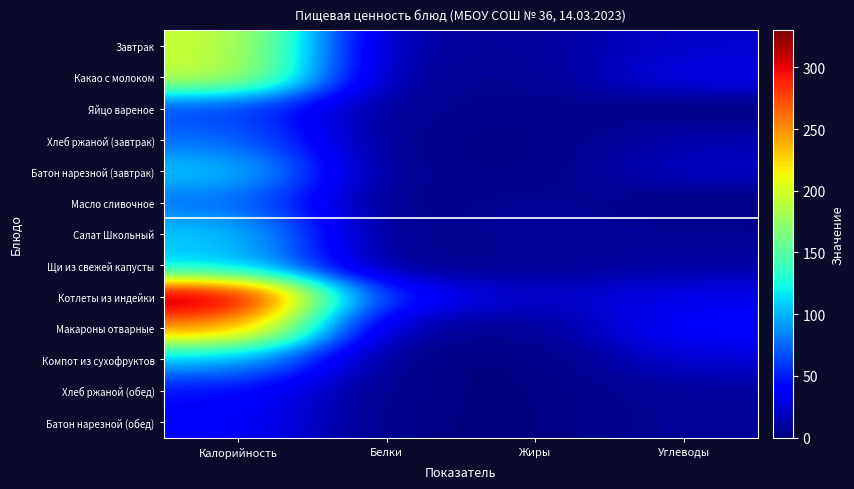

Reading right to left, list all the values displayed in this chart.

Завтрак: Углеводы=22.9	Жиры=8.5	Белки=7.4	Калорийность=197.0
Какао с молоком: Углеводы=32.7	Жиры=5.0	Белки=4.8	Калорийность=195.7
Яйцо вареное: Углеводы=0.3	Жиры=4.6	Белки=5.1	Калорийность=62.8
Хлеб ржаной (завтрак): Углеводы=15.0	Жиры=0.5	Белки=3.0	Калорийность=78.3
Батон нарезной (завтрак): Углеводы=21.1	Жиры=1.1	Белки=3.1	Калорийность=107.4
Масло сливочное: Углеводы=0.1	Жиры=8.6	Белки=0.1	Калорийность=79.2
Салат Школьный: Углеводы=6.7	Жиры=8.4	Белки=1.4	Калорийность=108.3
Щи из свежей капусты: Углеводы=10.6	Жиры=6.3	Белки=2.1	Калорийность=107.8
Котлеты из индейки: Углеводы=32.7	Жиры=20.1	Белки=44.9	Калорийность=330.0
Макароны отварные: Углеводы=41.9	Жиры=6.0	Белки=6.6	Калорийность=253.8
Компот из сухофруктов: Углеводы=25.1	Жиры=0.0	Белки=0.5	Калорийность=102.4
Хлеб ржаной (обед): Углеводы=8.7	Жиры=0.3	Белки=1.7	Калорийность=45.2
Батон нарезной (обед): Углеводы=7.7	Жиры=0.4	Белки=1.1	Калорийность=39.3